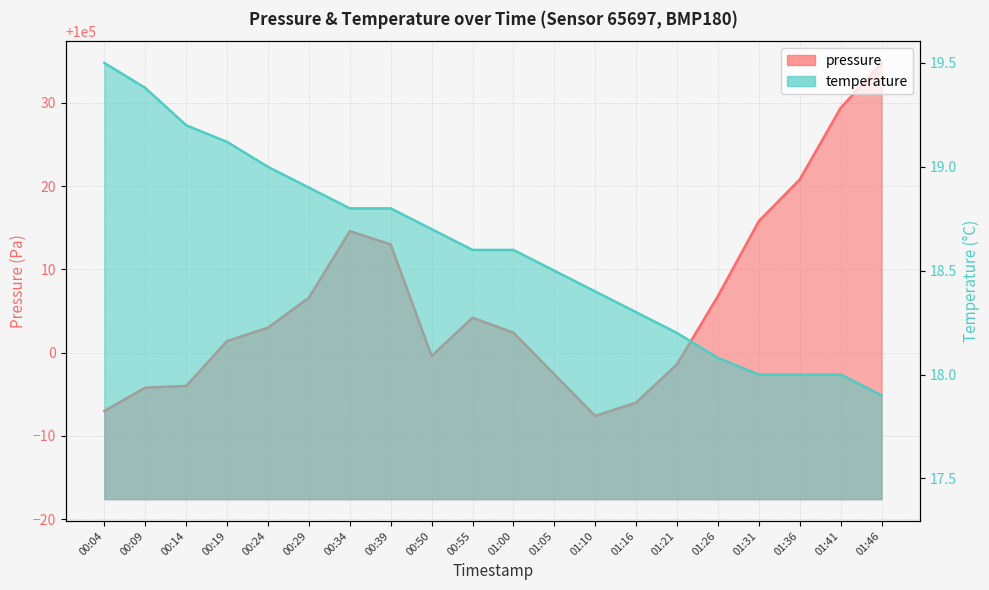

What are all the series names shown in the legend?

pressure, temperature